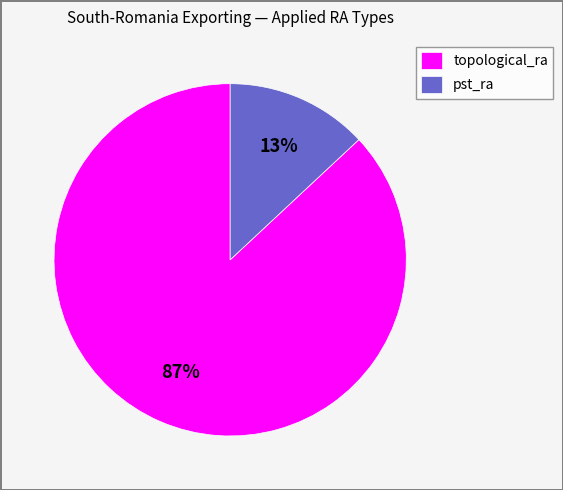

Which slice is the smallest?

pst_ra